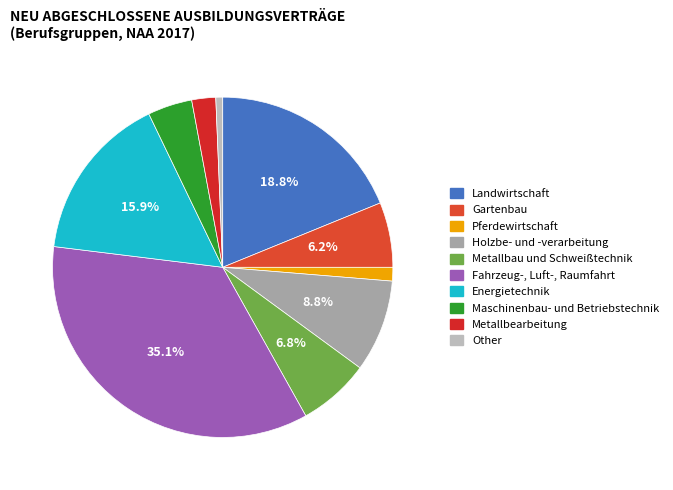

To the nearest percent, what portion does Holzbe- und -verarbeitung represent?

9%